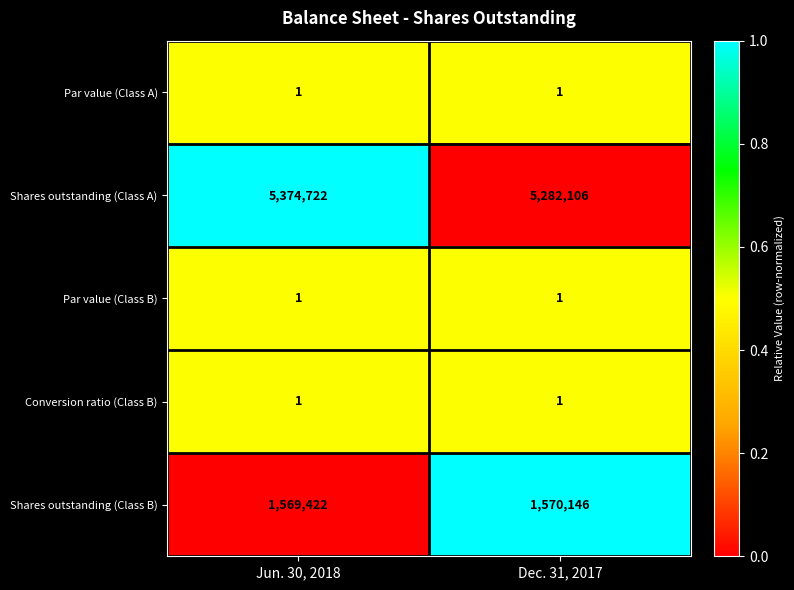

What is the total value across all series at Jun. 30, 2018?

6944147